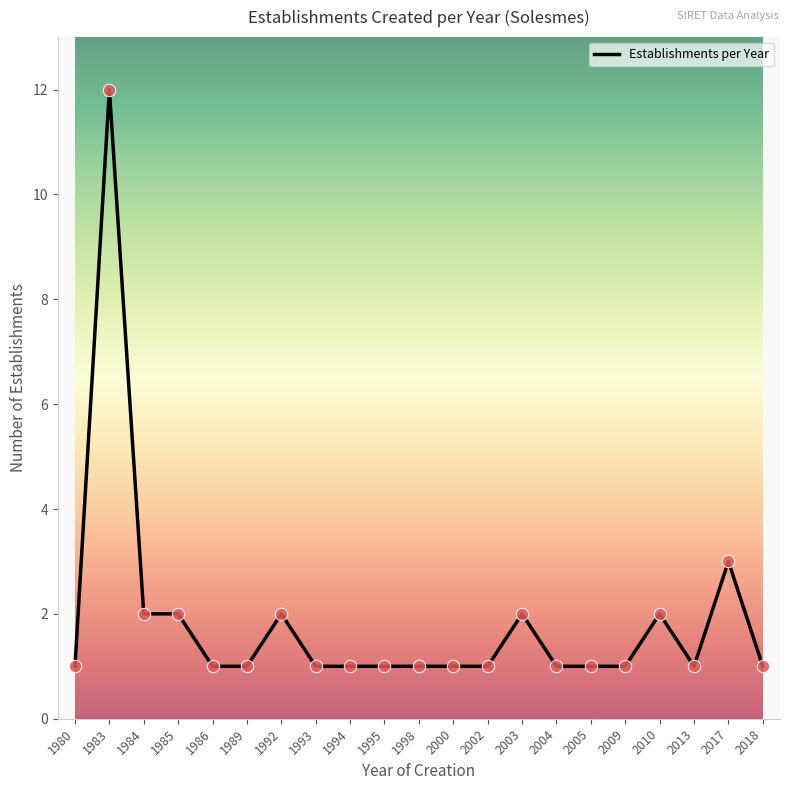

Which has a higher value, 2000 or 2017?

2017